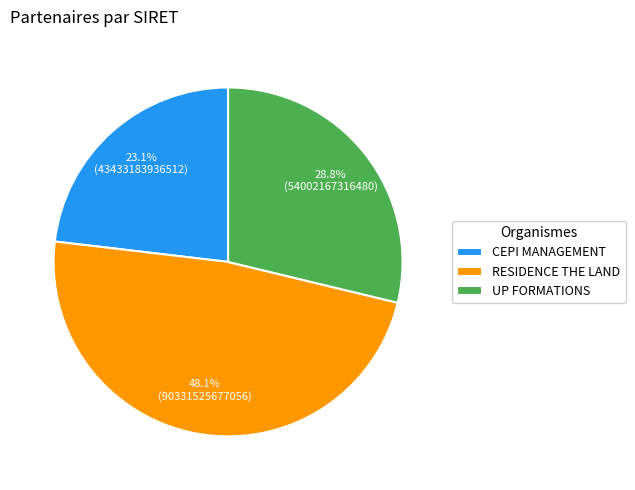

Is there any slice that represents more than half of the pie?

No